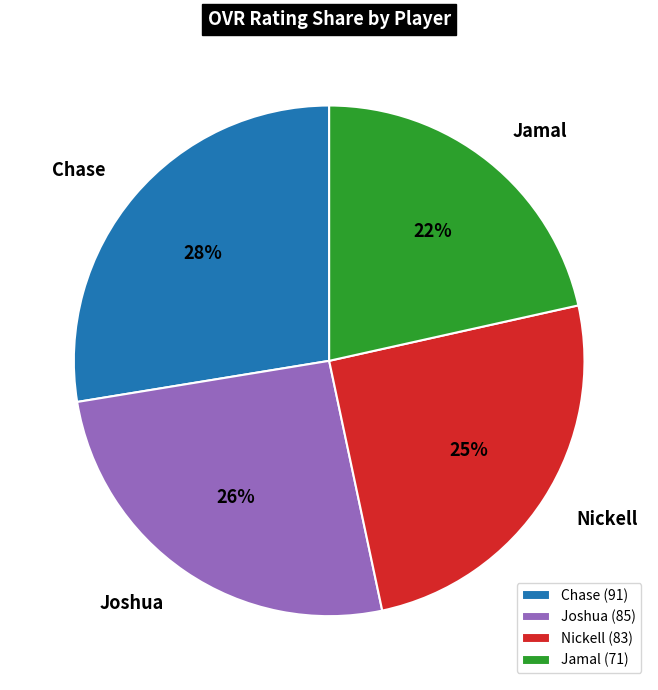

What is the ratio of the value at Chase to the value at Jamal?

1.3